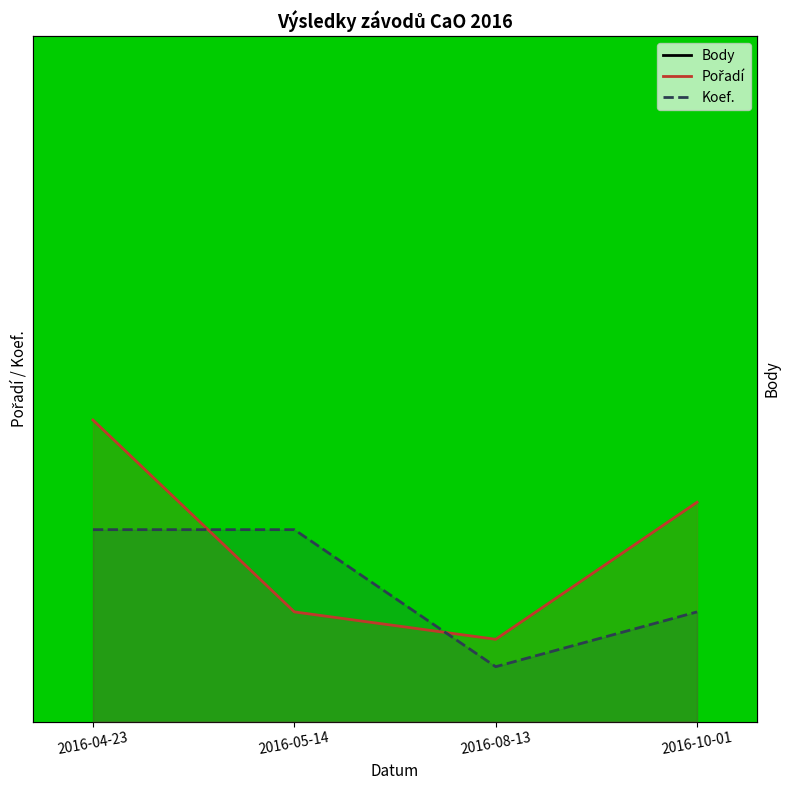

What is the value of the Body point at the 1st from the left?

840